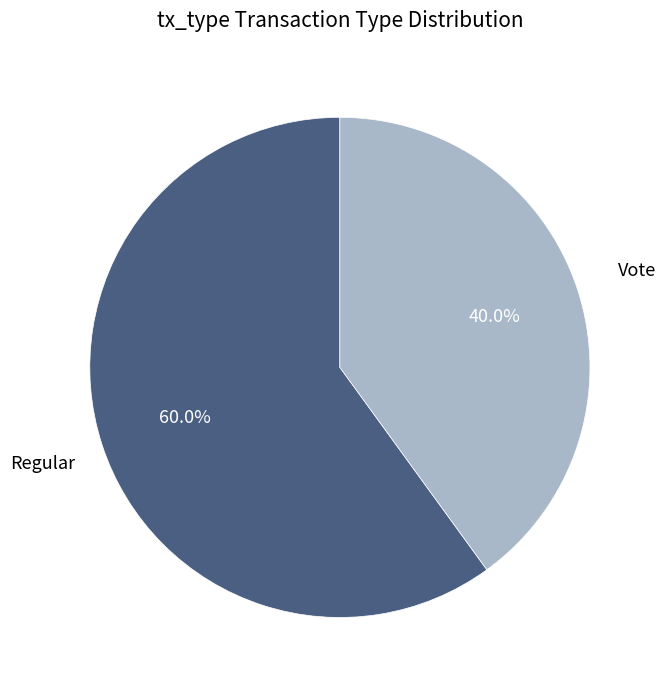

What percentage do Vote and Regular together represent?

100.0%